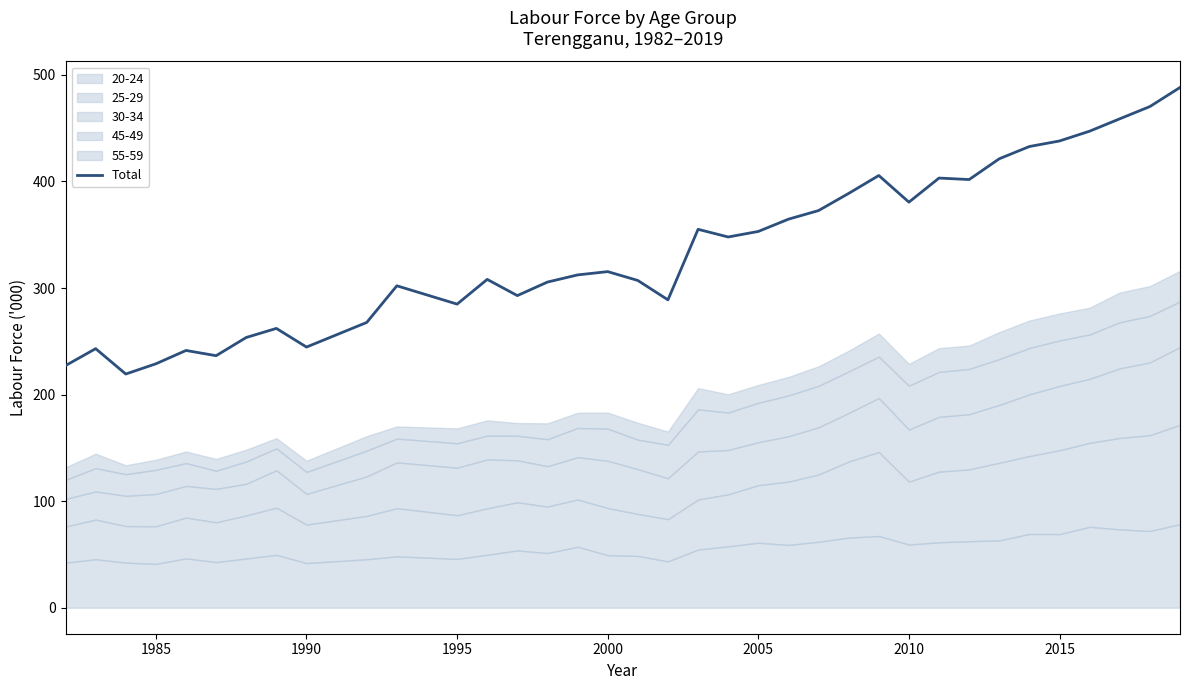

How many data points are less than 315?

18